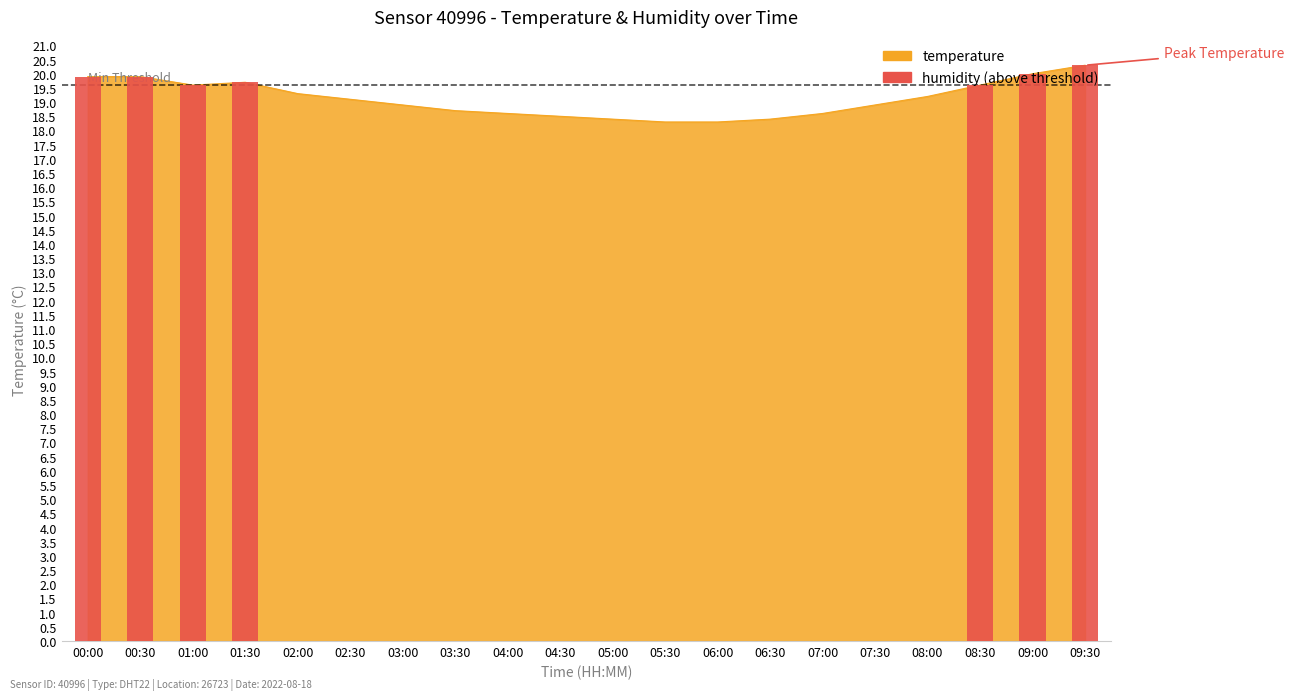

What is the sum of the values at 09:00 and 09:30?

40.3